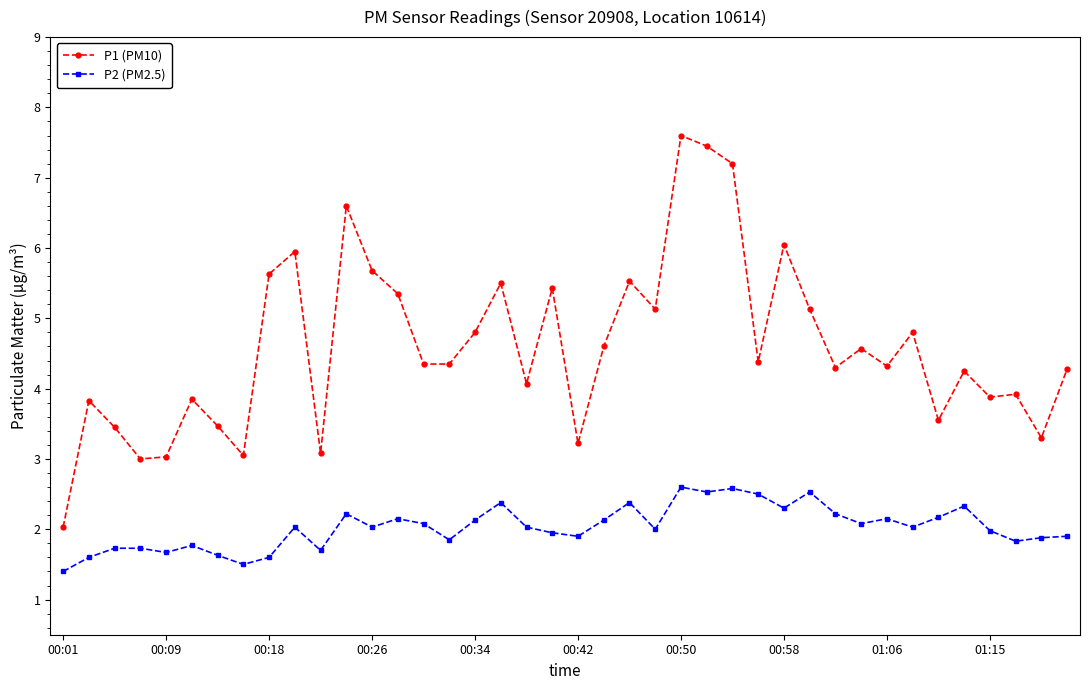

What is the smallest value displayed?

1.4